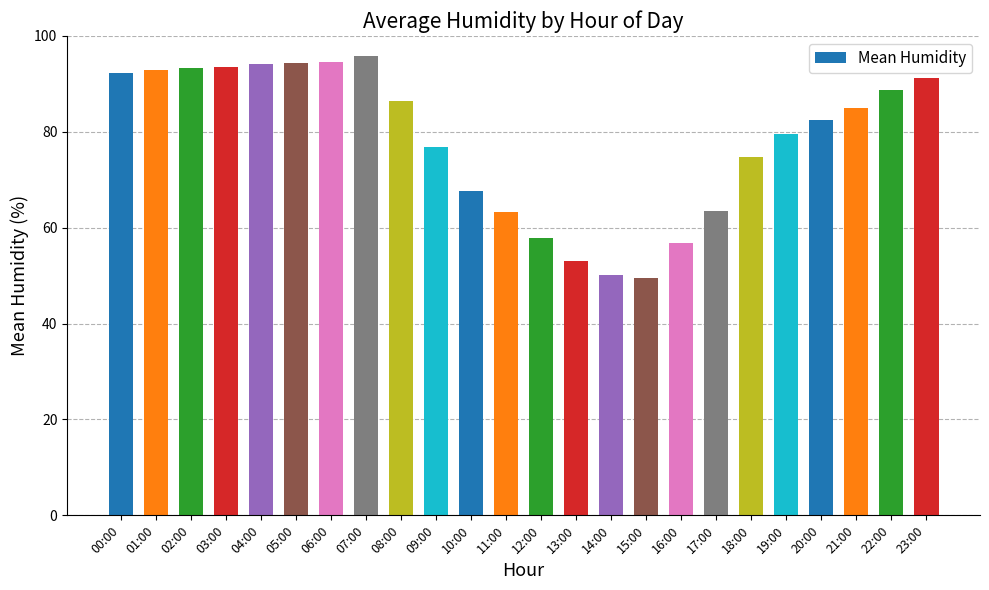

Between 01:00 and 21:00, which is larger?

01:00